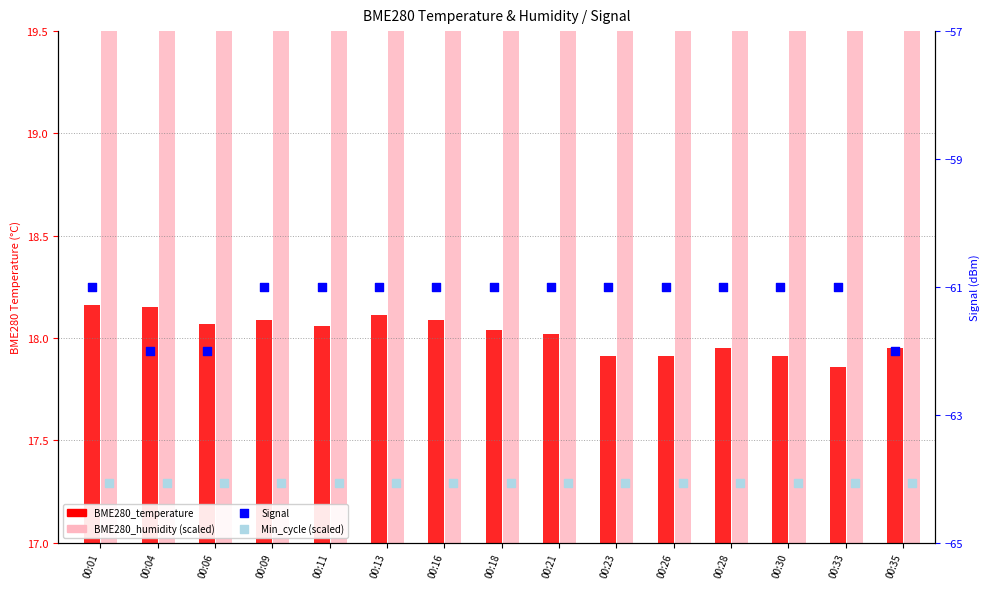

At how many categories does at least one series exceed -19?

15